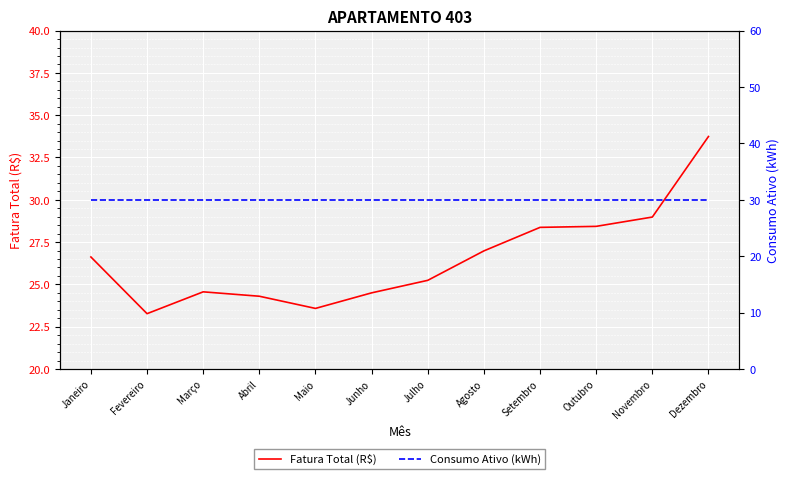

At which label does Consumo Ativo (kWh) reach its peak?

Janeiro